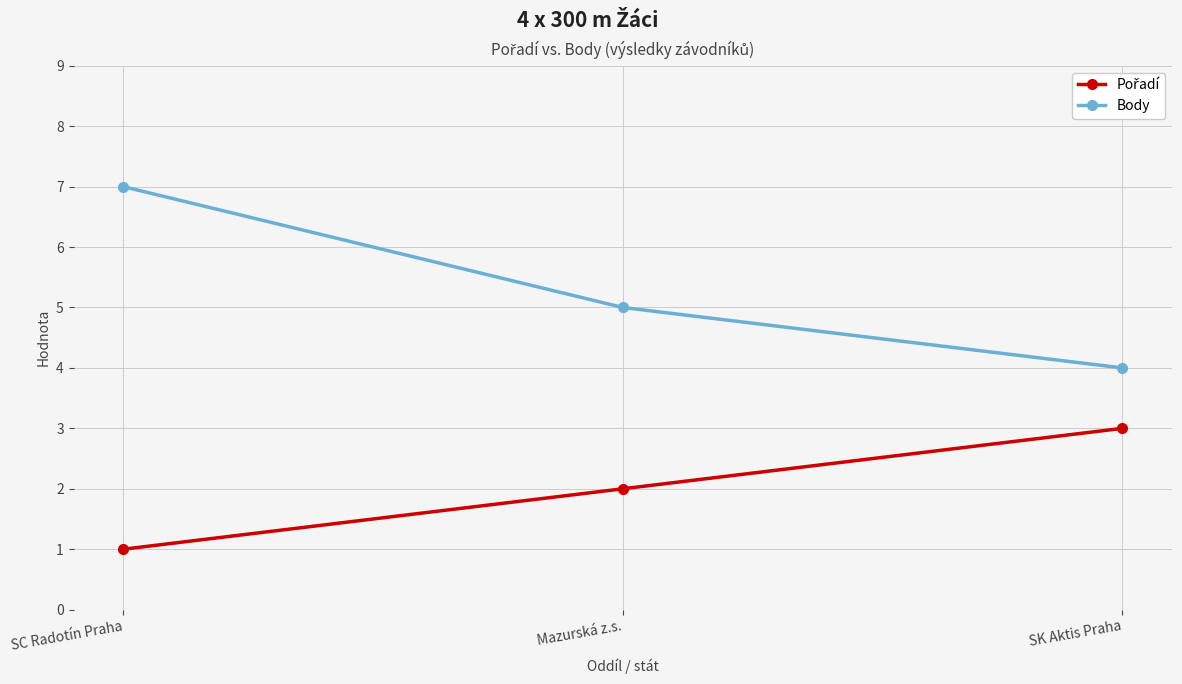

What is the label of the 3rd point from the left?

SK Aktis Praha